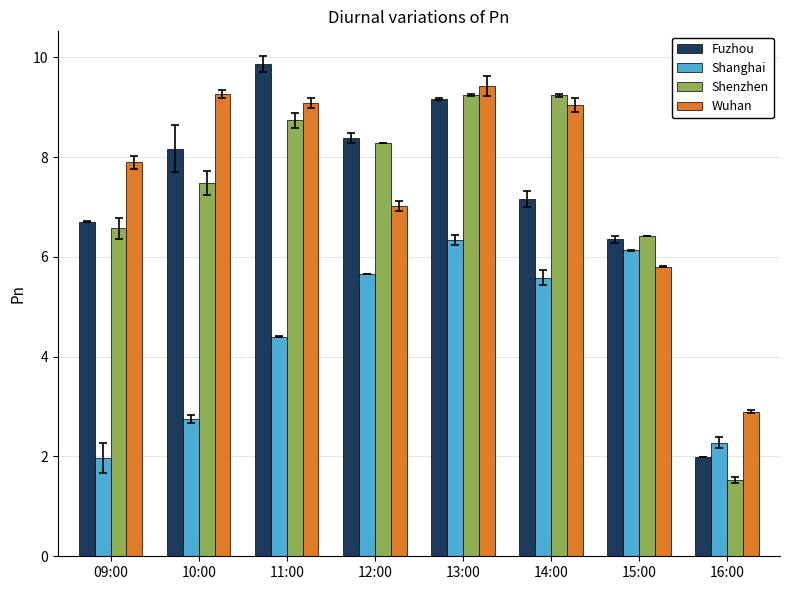

At which category is the sum across all series the highest?

13:00